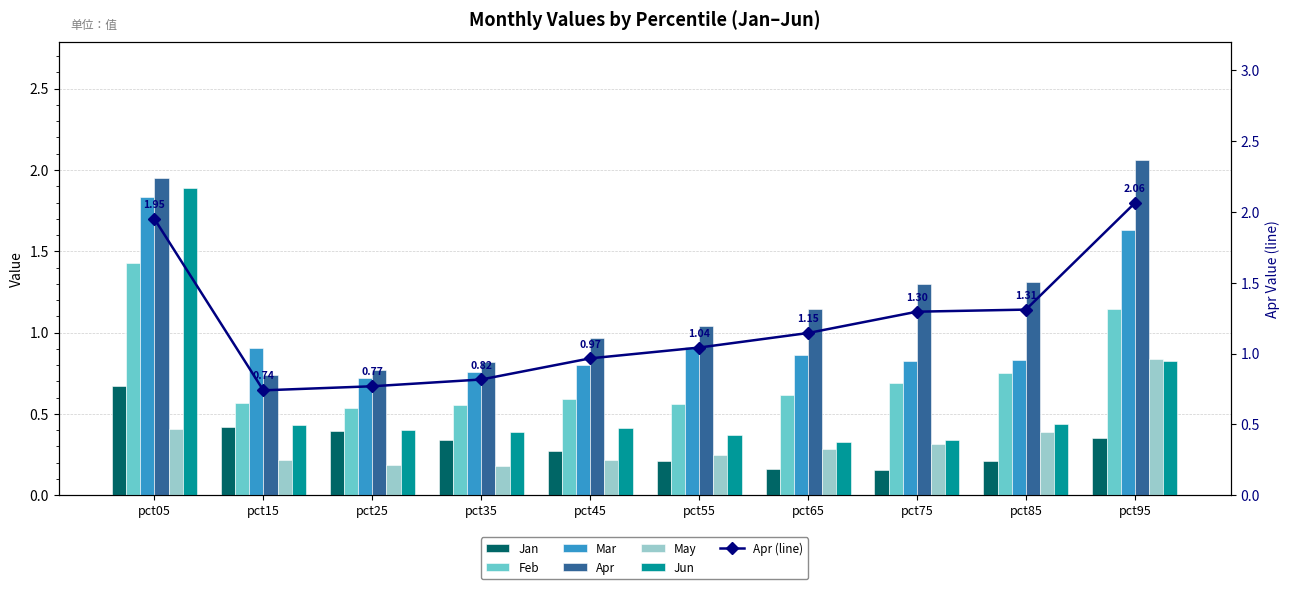

Which has a higher value, pct85 or pct95?

pct95